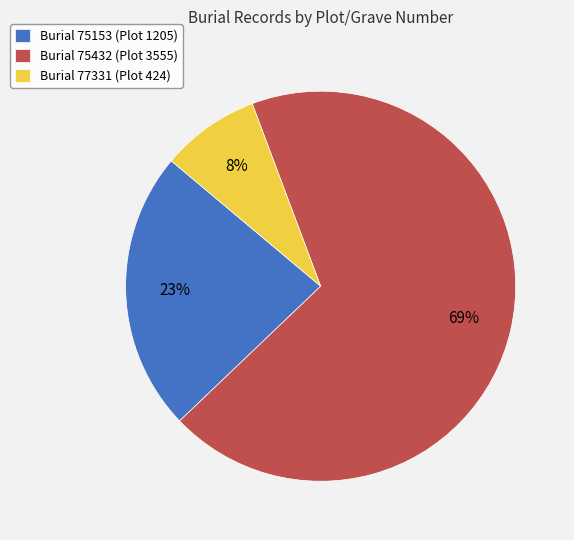

Do Burial 77331 (Plot 424) and Burial 75432 (Plot 3555) together represent more than half of the pie?

Yes